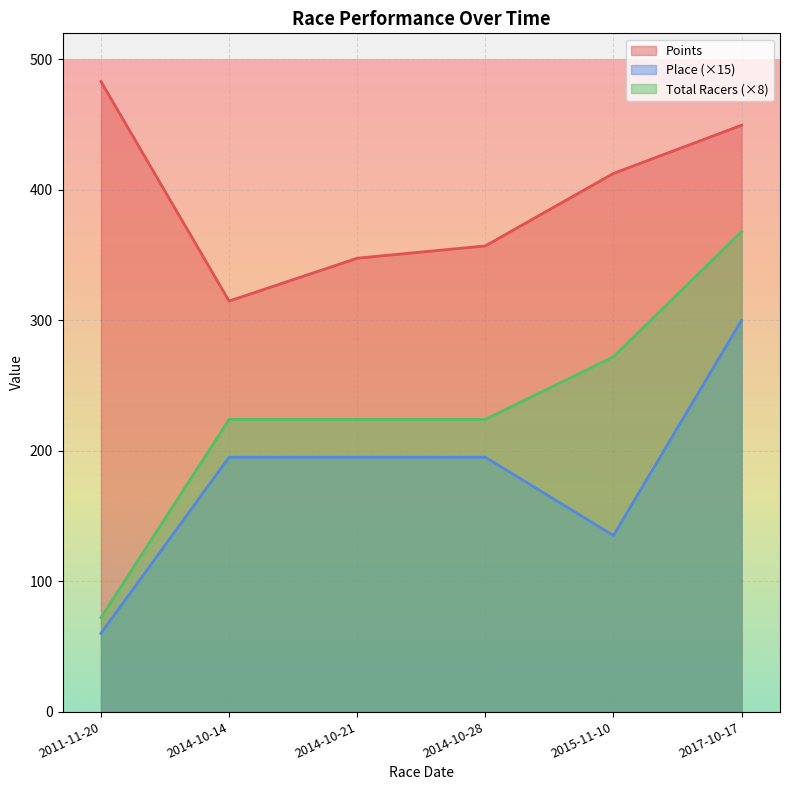

List the labels in order of Place value, smallest first.

2011-11-20, 2015-11-10, 2014-10-14, 2014-10-21, 2014-10-28, 2017-10-17